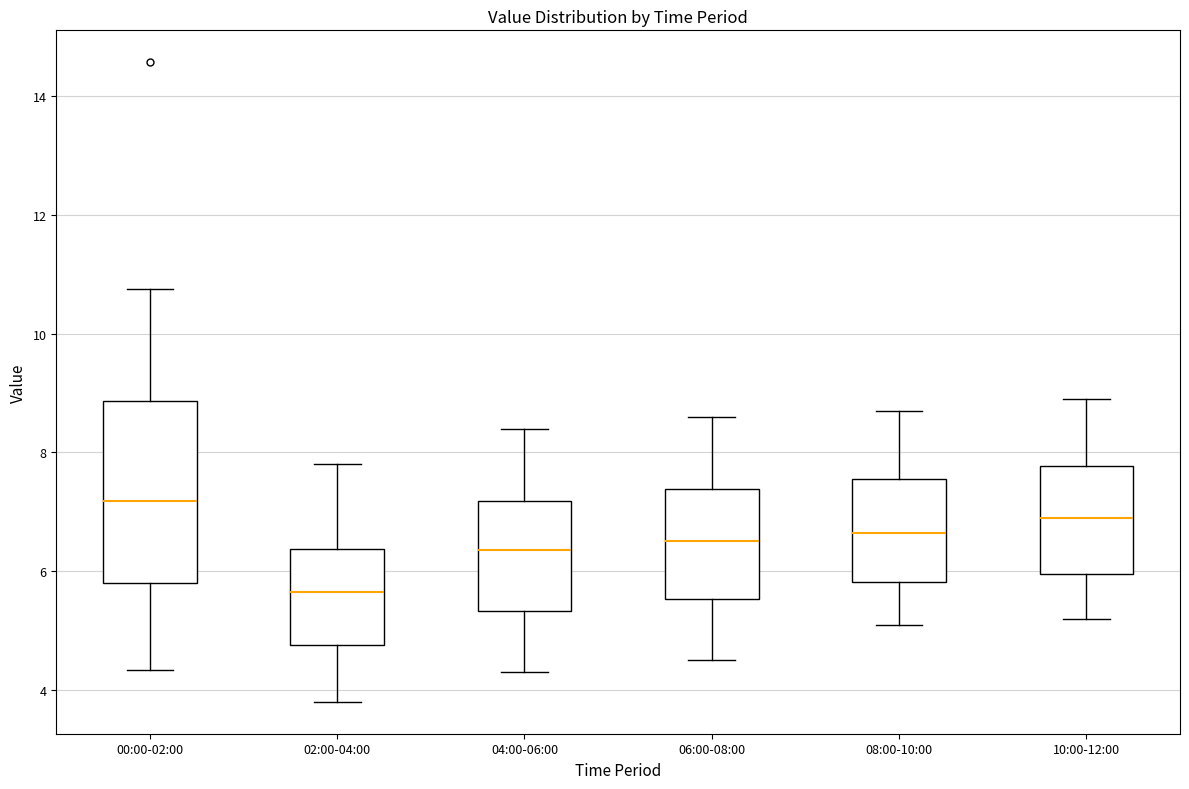

Comparing the boxes themselves (not the whiskers), which one is the tallest?

00:00-02:00